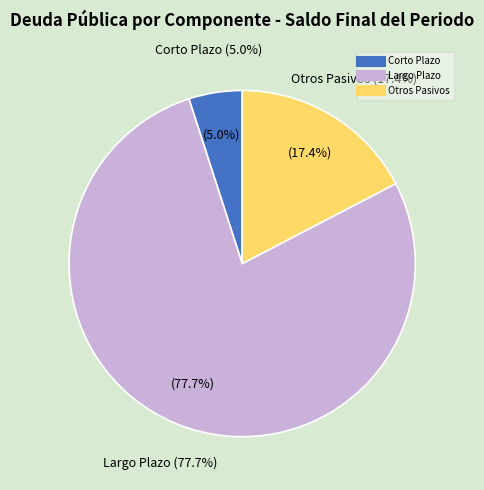

To the nearest percent, what is the average slice percentage?

33%